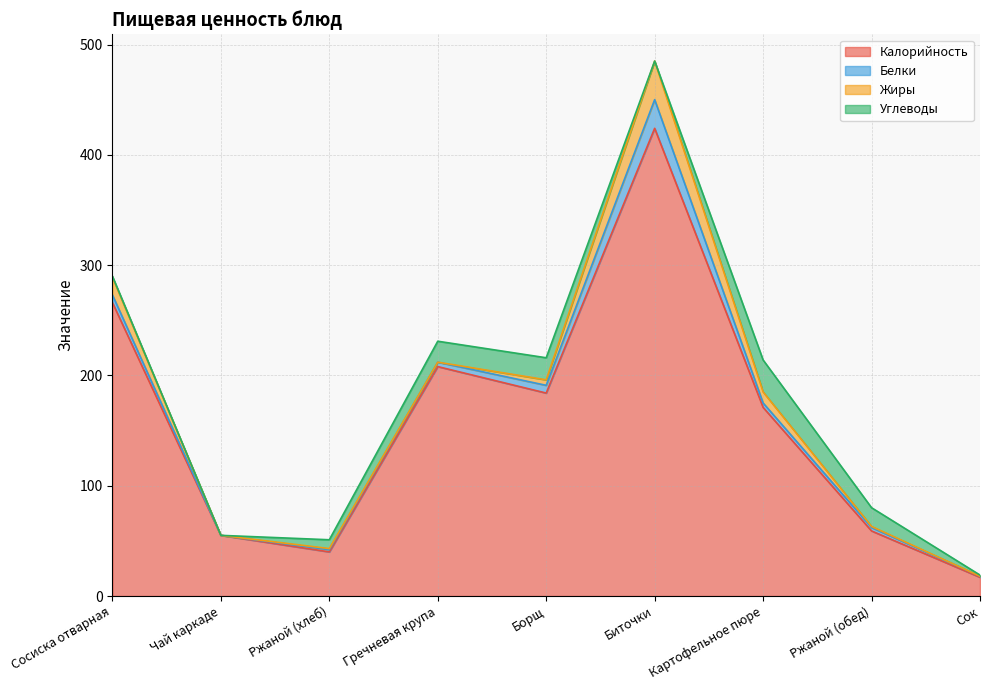

At which category does Калорийность reach its first local valley?

Ржаной (хлеб)